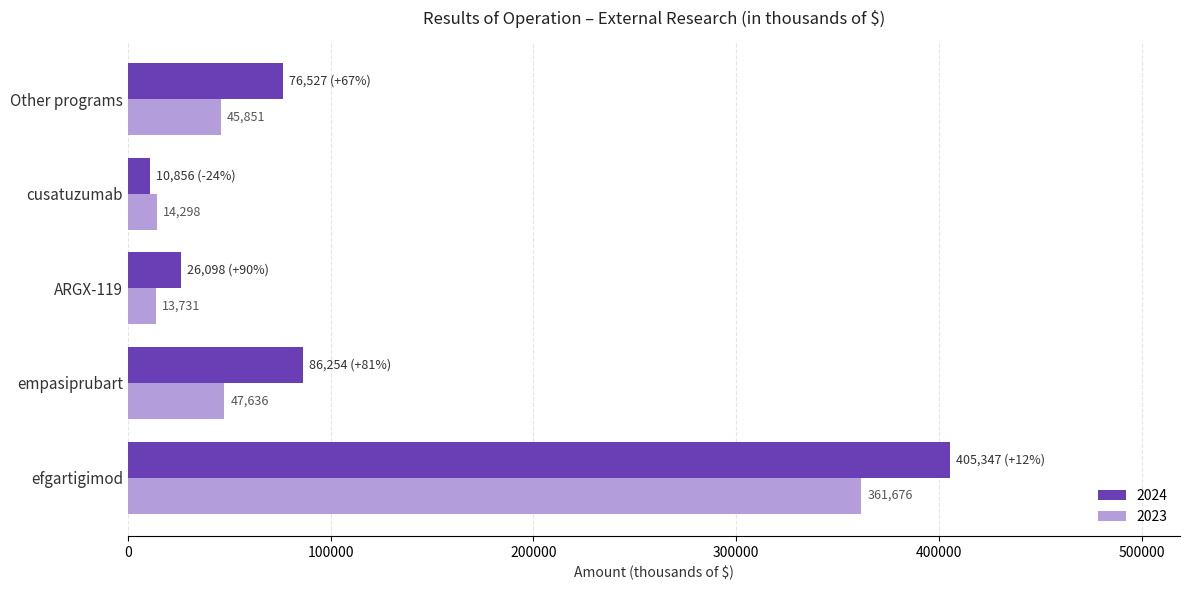

At ARGX-119, list the series in order from largest to smallest.

2024, 2023